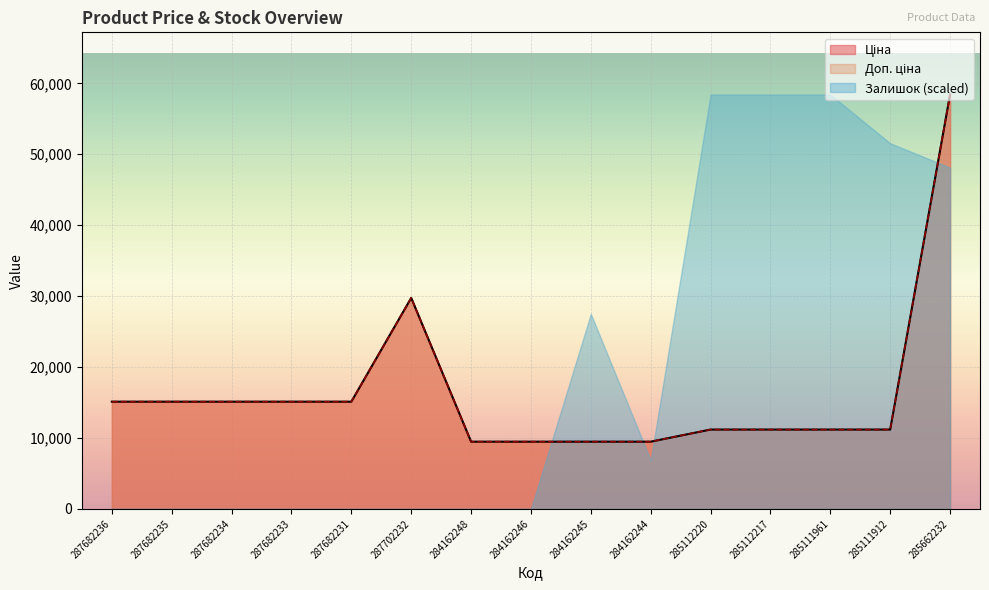

True or false: Ціна and Доп. ціна intersect in this chart.

False